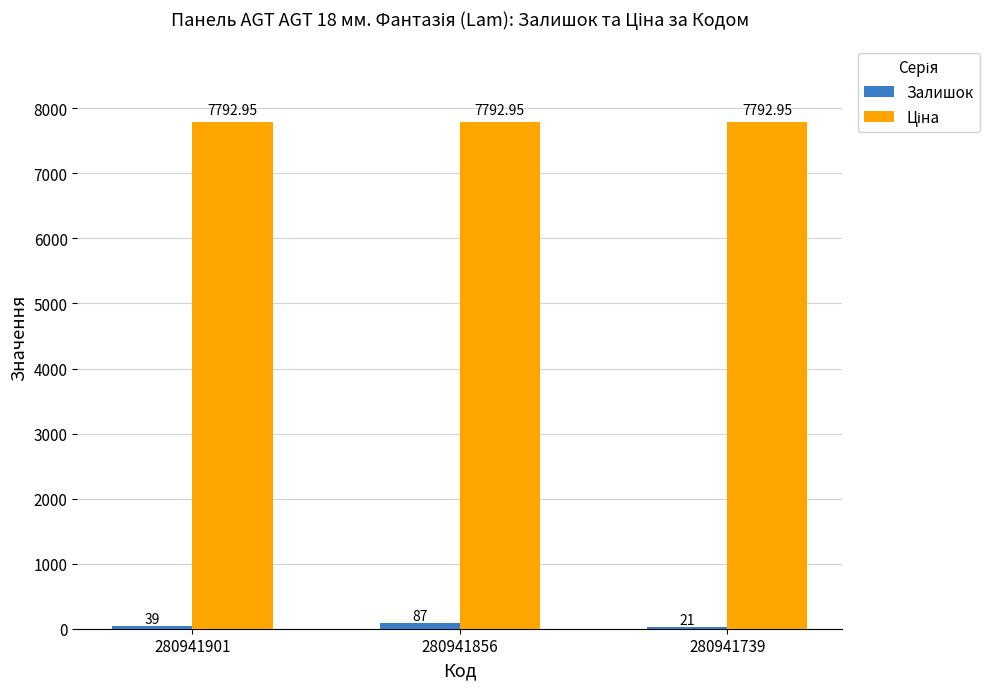

At which category is the sum across all series the highest?

280941856